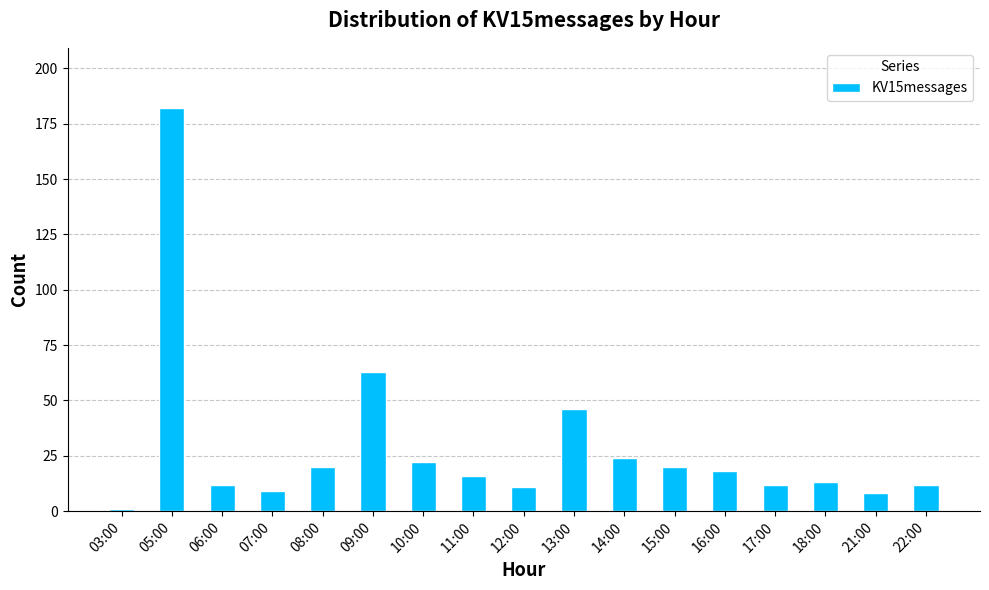

Which category has the highest value across all series?

05:00